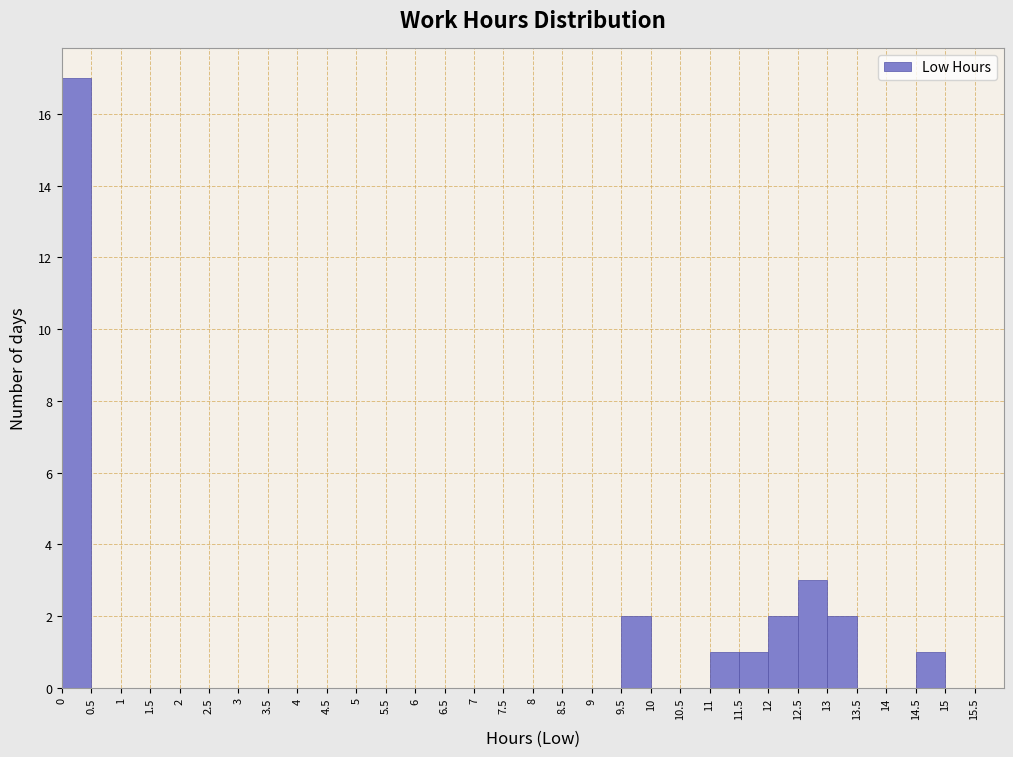

Reading left to right, list every bar in this chart as the range it spans on the x-axis followed by its height. The values are not printed on the chart, so give them approximately, as read against the axis.

0 to 0.5: 17
0.5 to 1: 0
1 to 1.5: 0
1.5 to 2: 0
2 to 2.5: 0
2.5 to 3: 0
3 to 3.5: 0
3.5 to 4: 0
4 to 4.5: 0
4.5 to 5: 0
5 to 5.5: 0
5.5 to 6: 0
6 to 6.5: 0
6.5 to 7: 0
7 to 7.5: 0
7.5 to 8: 0
8 to 8.5: 0
8.5 to 9: 0
9 to 9.5: 0
9.5 to 10: 2
10 to 10.5: 0
10.5 to 11: 0
11 to 11.5: 1
11.5 to 12: 1
12 to 12.5: 2
12.5 to 13: 3
13 to 13.5: 2
13.5 to 14: 0
14 to 14.5: 0
14.5 to 15: 1
15 to 15.5: 0